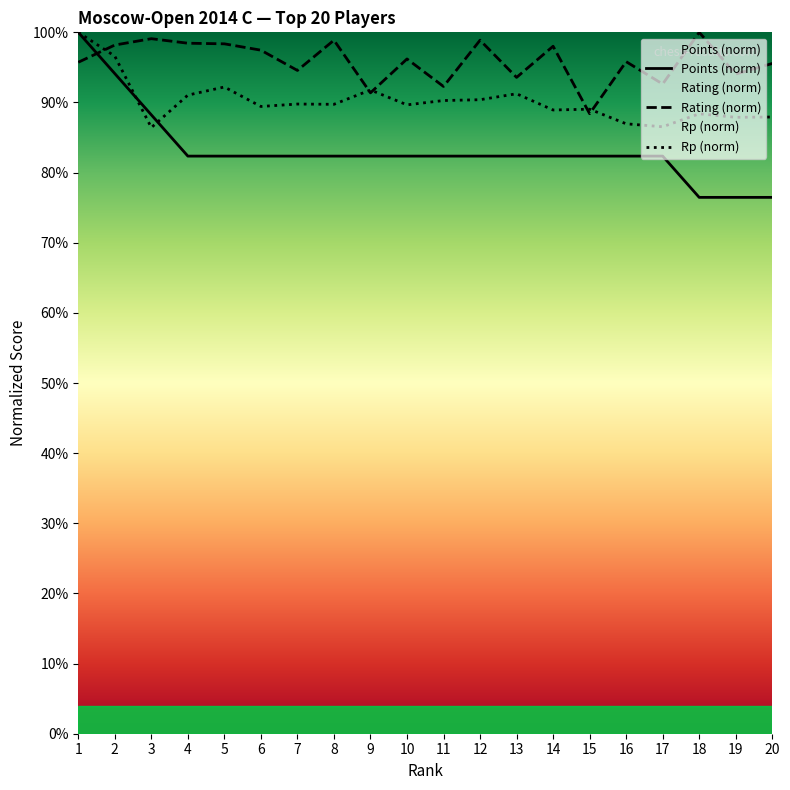

How many distinct data groups are displayed?

3